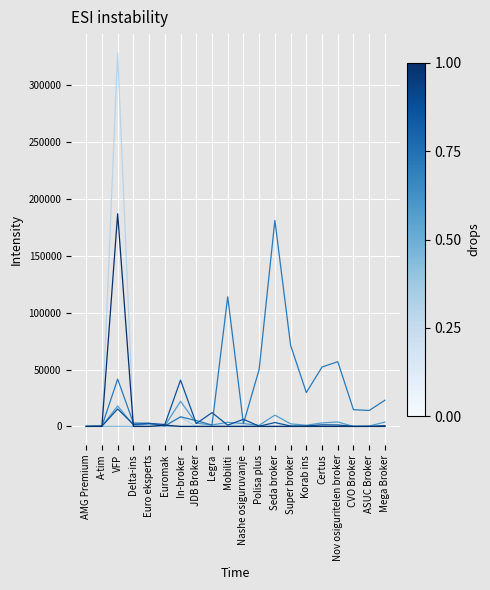

At which category is the sum across all series the highest?

VFP